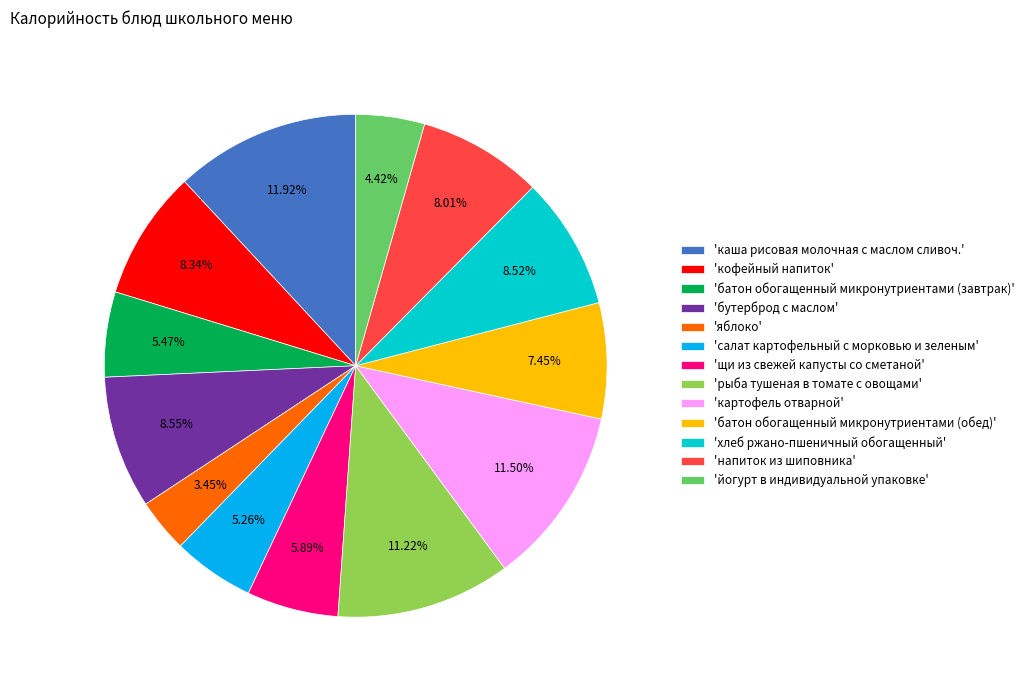

Count the number of slices in the pie.

13